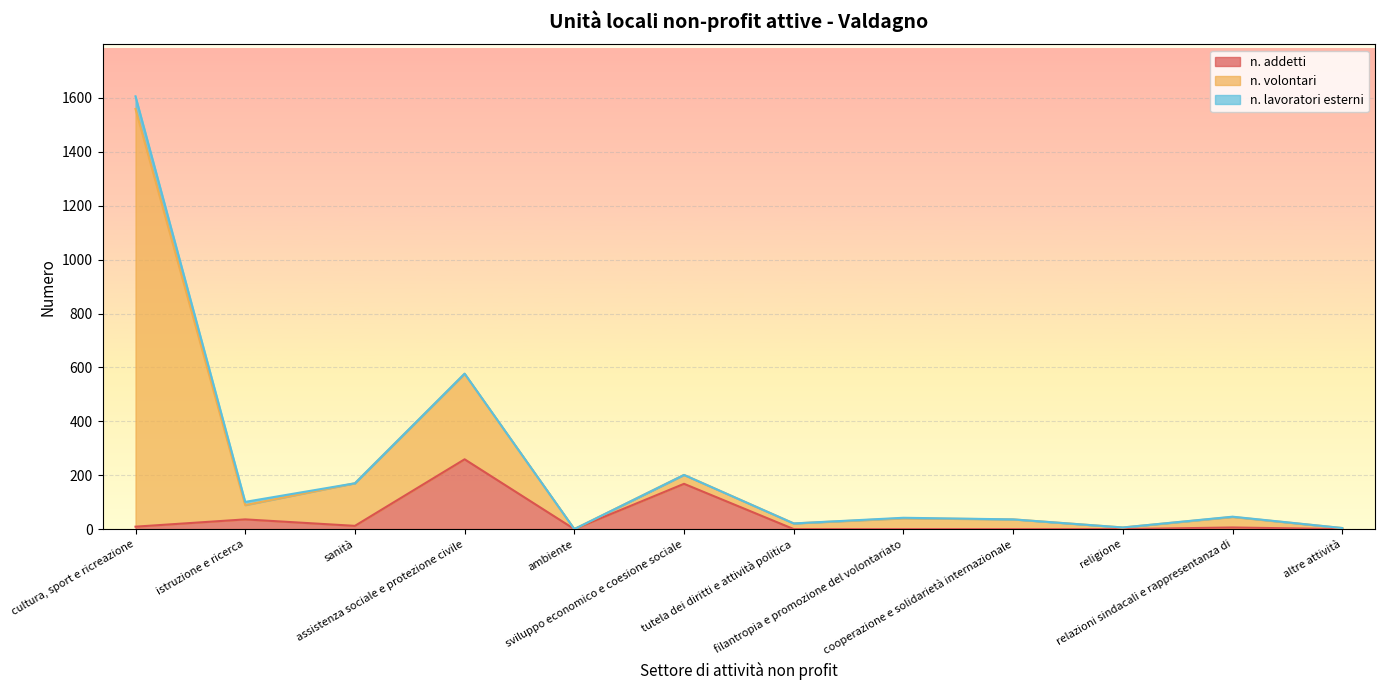

How many lines are shown in the chart?

3